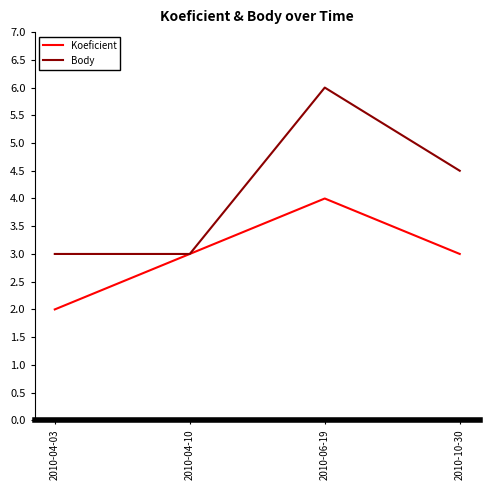

Reading right to left, extract all data points from this chart.

Koeficient: 2010-10-30=3.0	2010-06-19=4.0	2010-04-10=3.0	2010-04-03=2.0
Body: 2010-10-30=4.5	2010-06-19=6.0	2010-04-10=3.0	2010-04-03=3.0